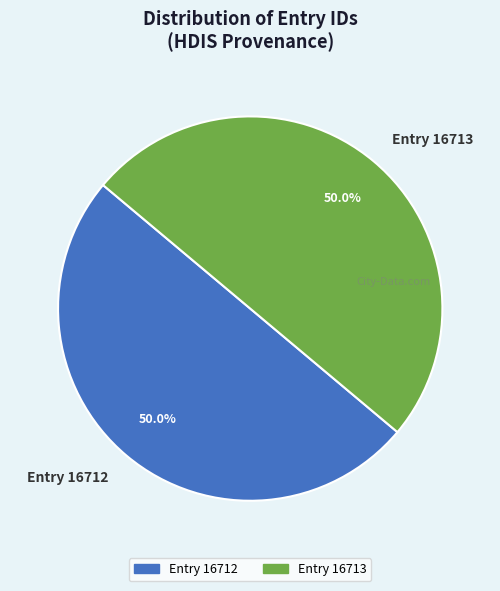

Approximately how many times larger is the value at Entry 16713 compared to Entry 16712?

1.0